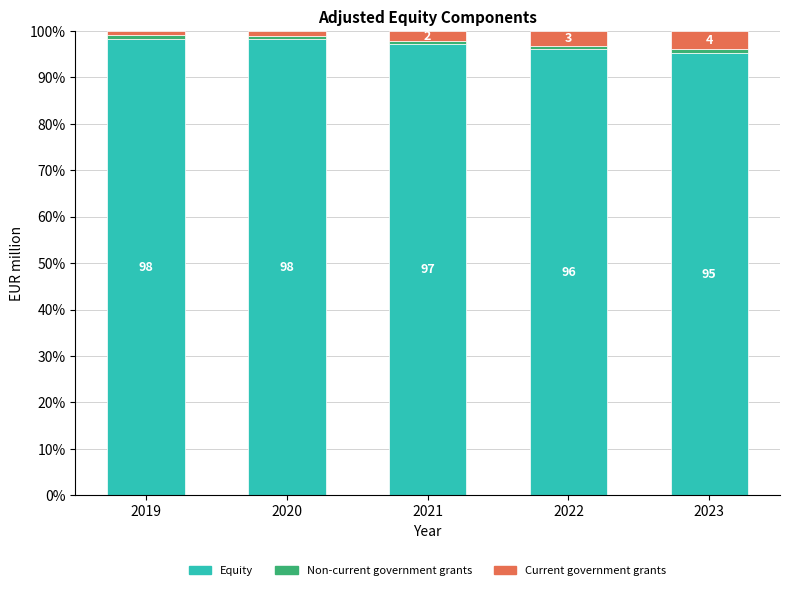

What is the total value across all series at 2022?

100.0